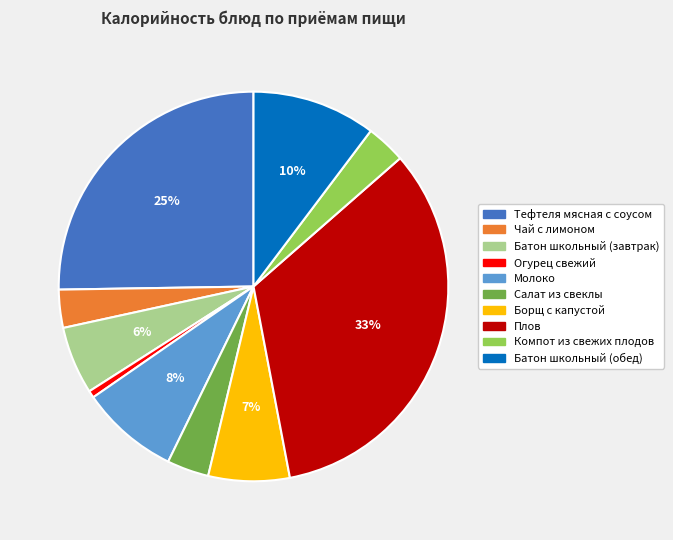

To the nearest percent, what portion does Тефтеля мясная с соусом represent?

25%